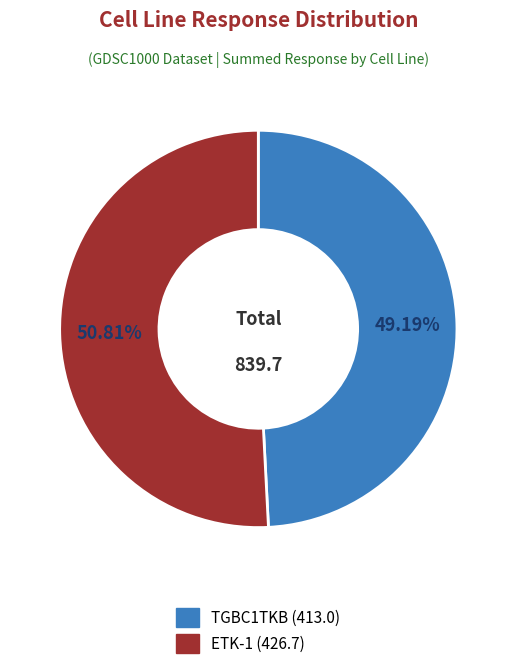

How many segments does this pie chart have?

2